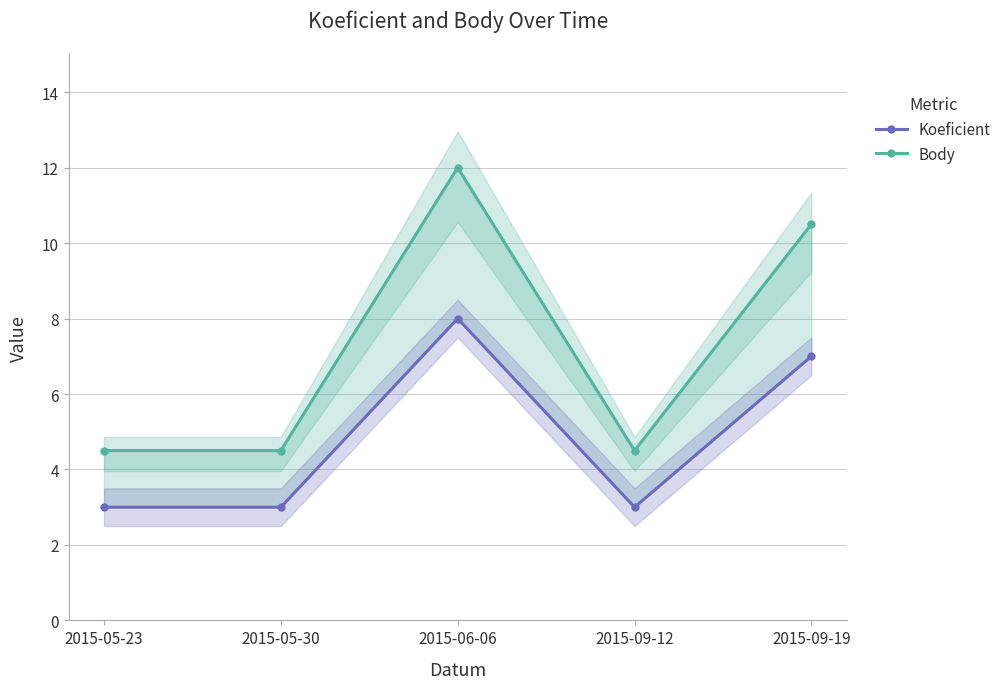

At which category does Koeficient reach its first local valley?

2015-09-12